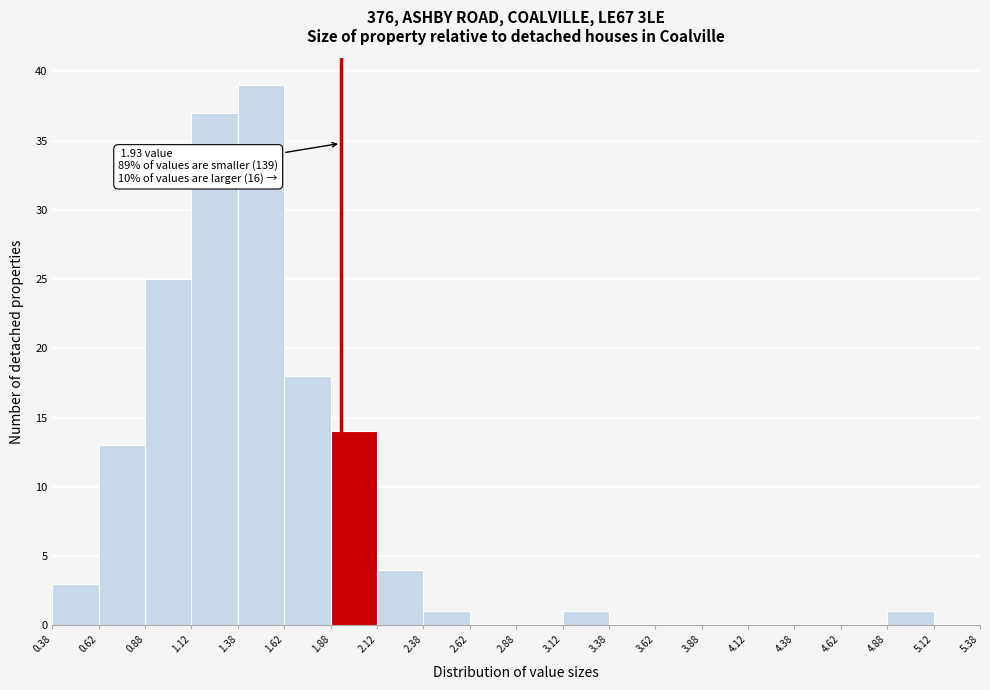

Over which range of the x-axis is the bar tallest?

1.38 to 1.62